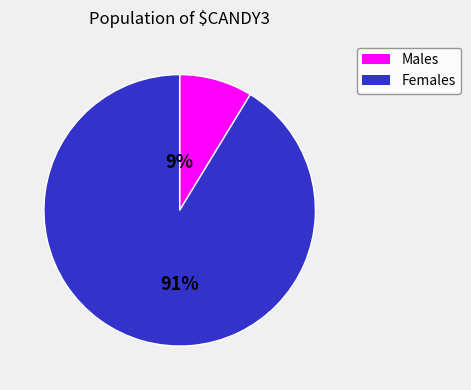

To the nearest percent, what is the average slice percentage?

50%